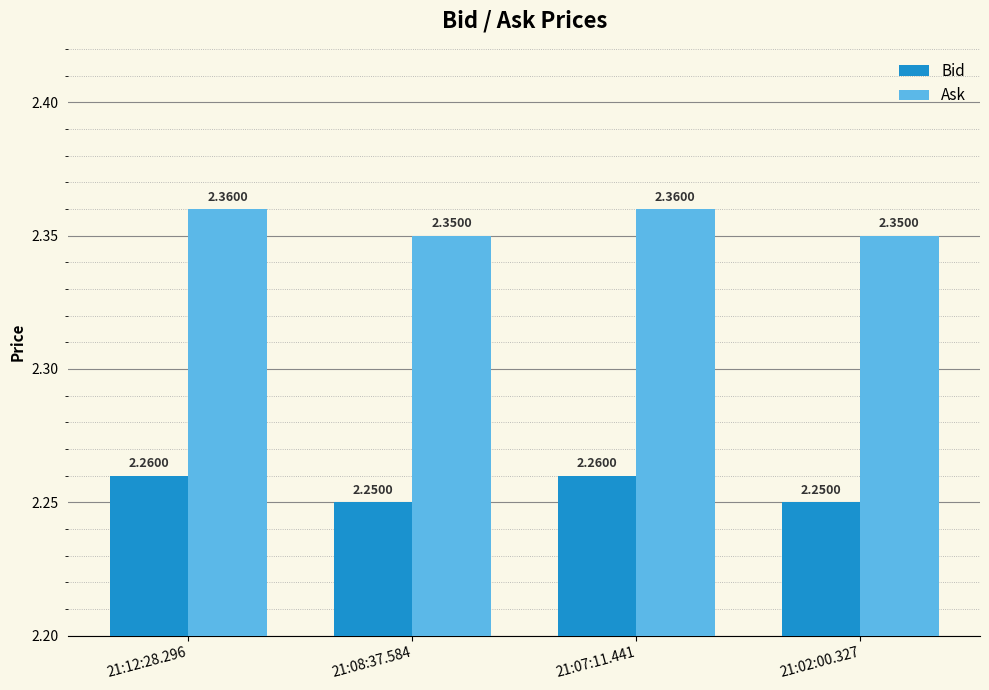

List the series in order of their peak value, highest first.

Ask, Bid